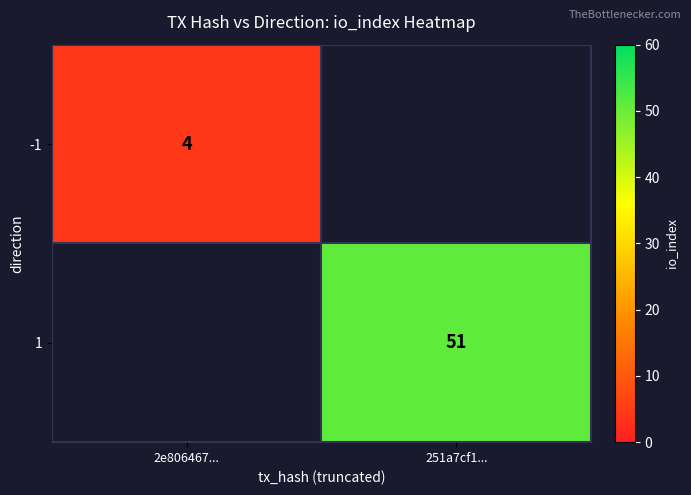

The value of -1 at 2e806467... is 1. True or false?

False